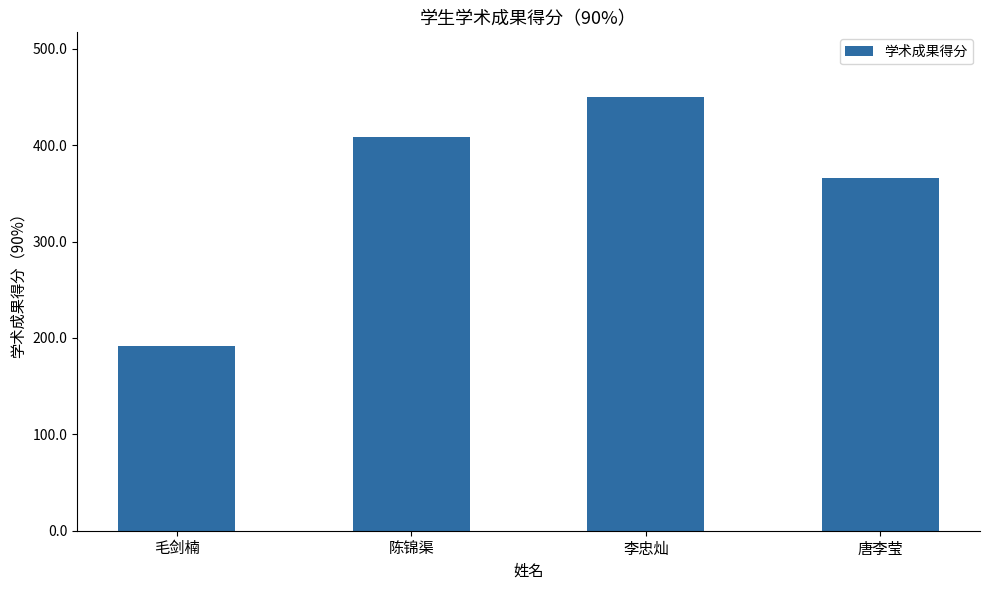

At which label does the data first exceed 408?

陈锦渠